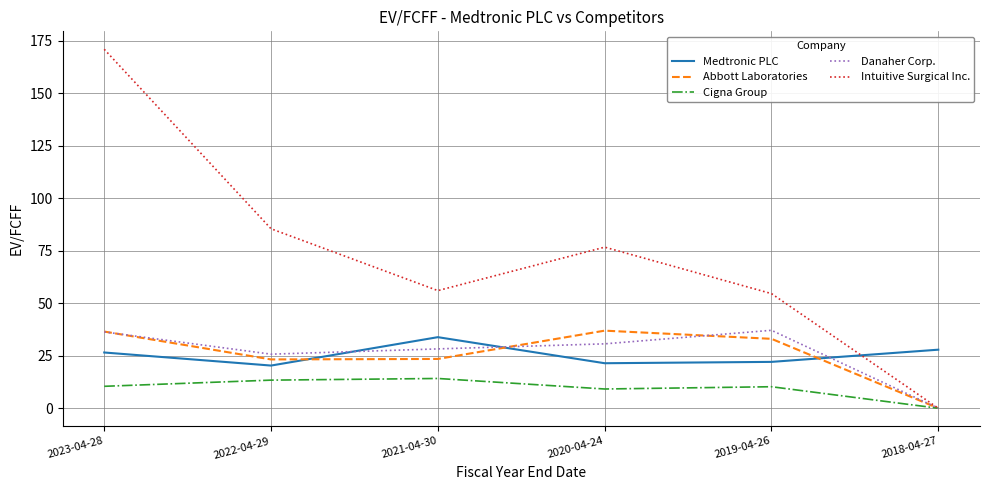

The Intuitive Surgical Inc. series shows 37.2 at 2020-04-24. True or false?

False